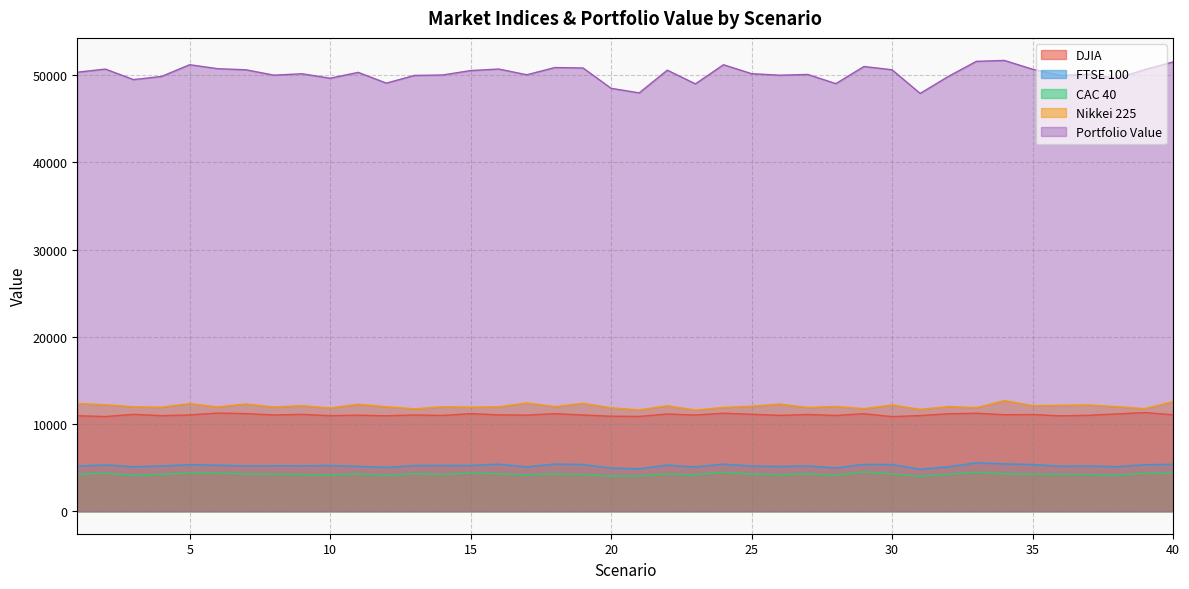

How many values in the Nikkei 225 series are below 11997?

20